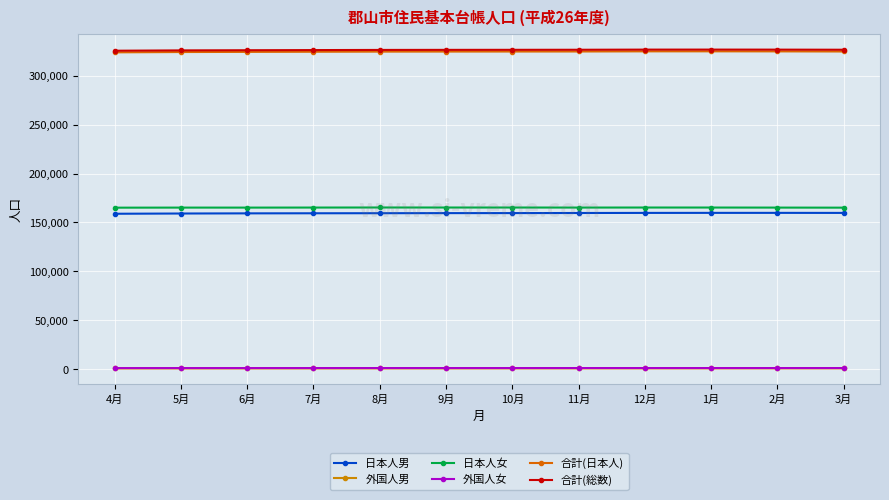

True or false: 日本人女 has more than 0 interior local peaks.

True